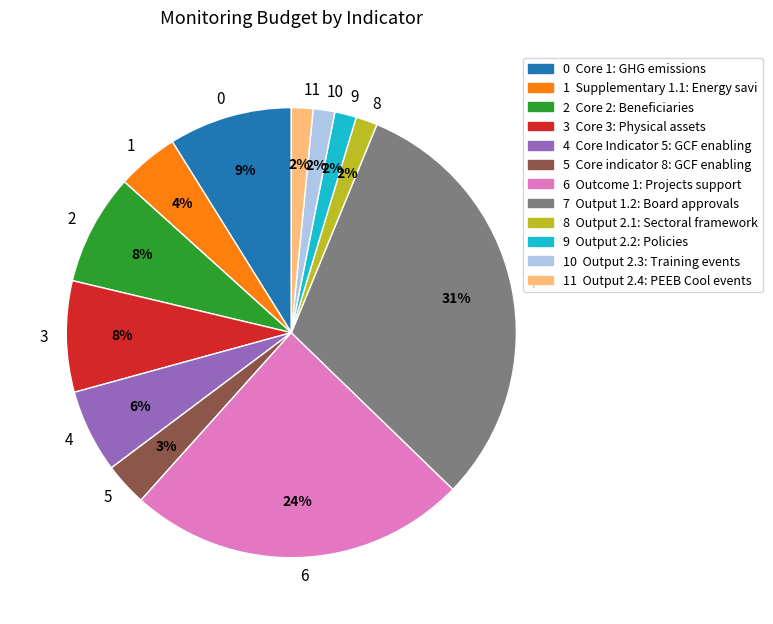

Is it true that 4 is 6% of the pie?

True